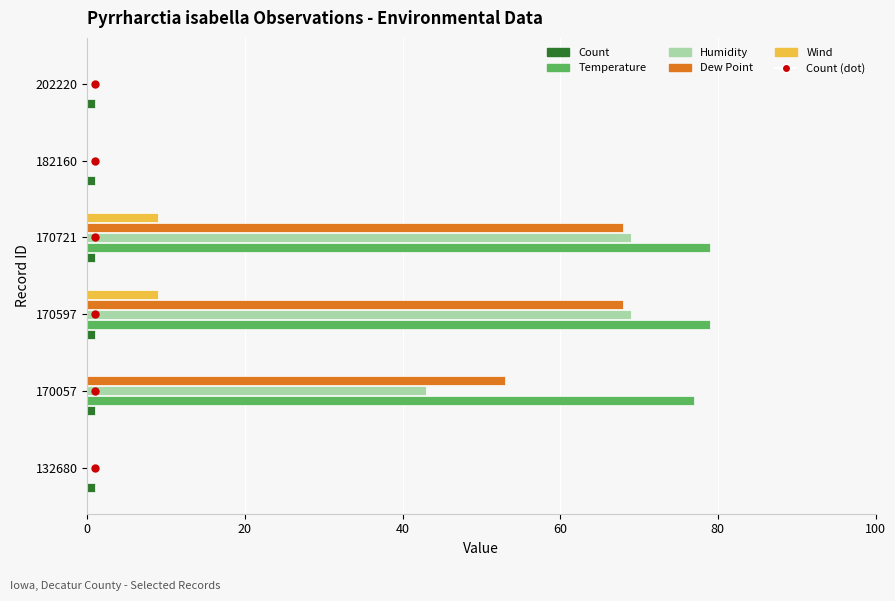

Is it true that Humidity equals 34.3 at 182160?

False